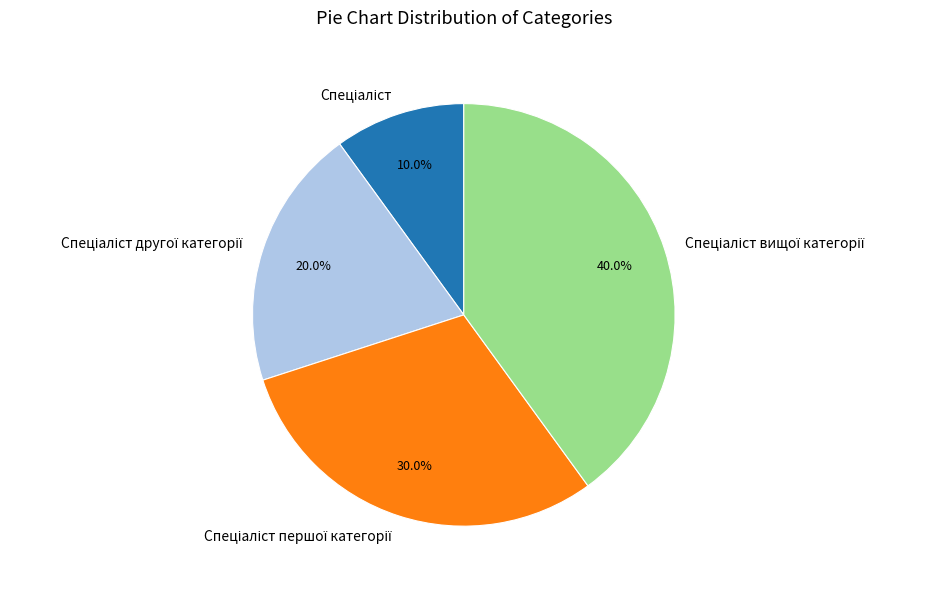

Count the number of slices in the pie.

4